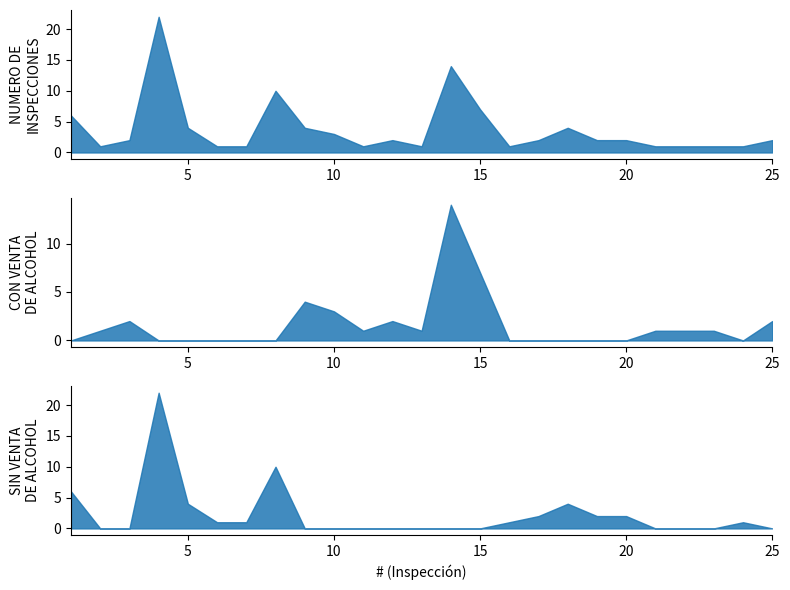

True or false: NUMERO DE INSPECCIONES and SIN VENTA DE ALCOHOL intersect in this chart.

False